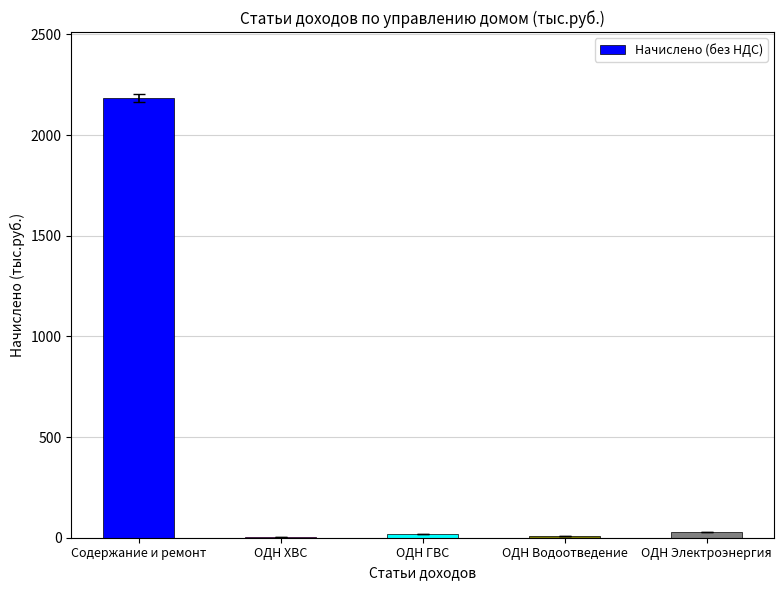

Does the chart contain stacked bars?

No